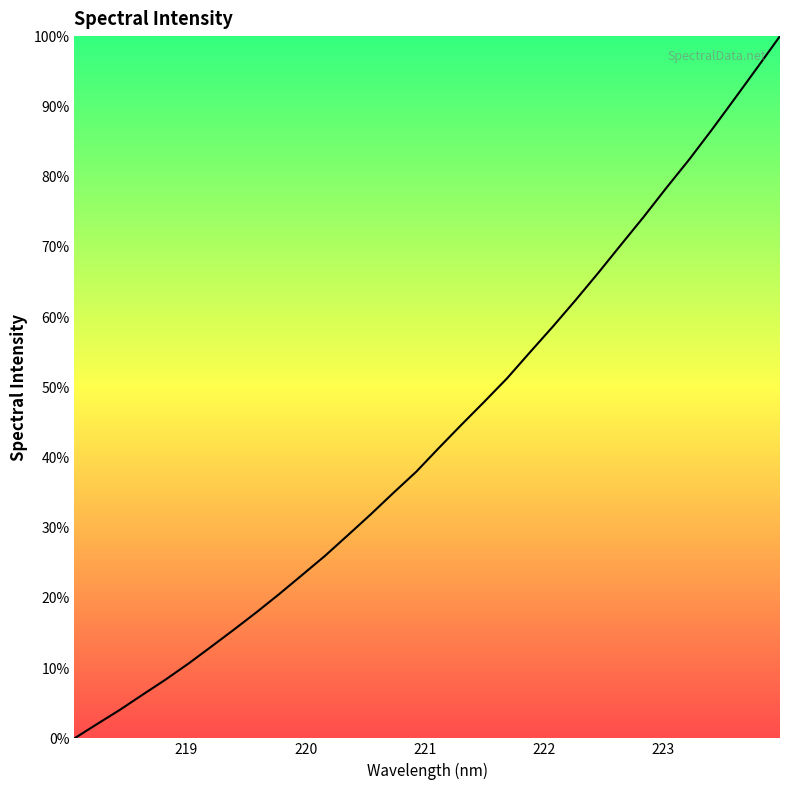

What is the maximum value shown in the chart?

100.0